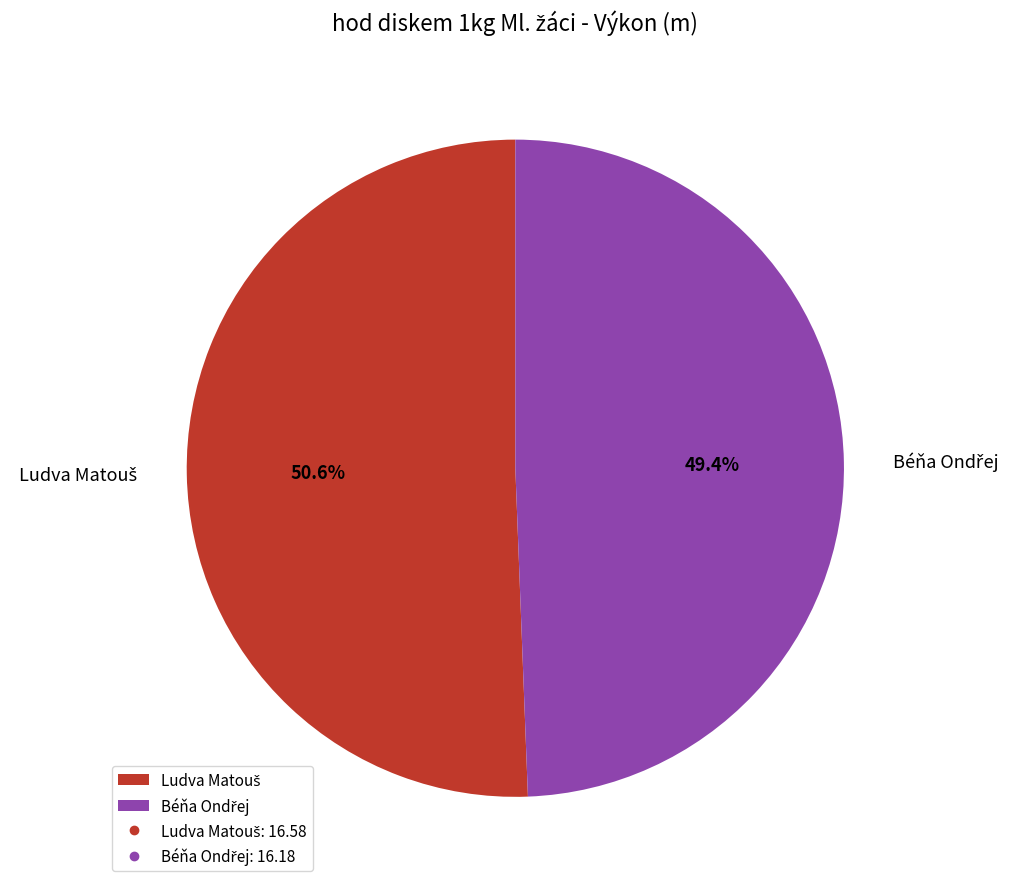

How many slices are in this pie chart?

2